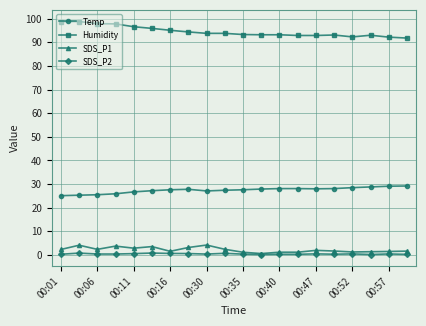

True or false: Humidity and SDS_P1 intersect in this chart.

False